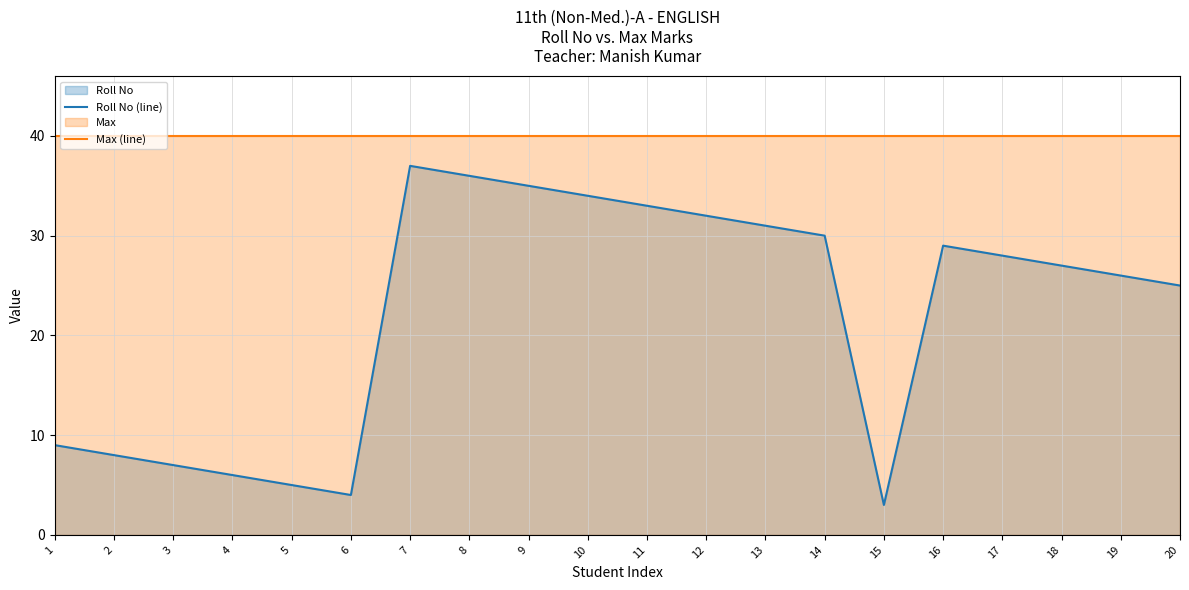

Rank the series at 1 from highest to lowest value.

Max (line), Roll No (line)